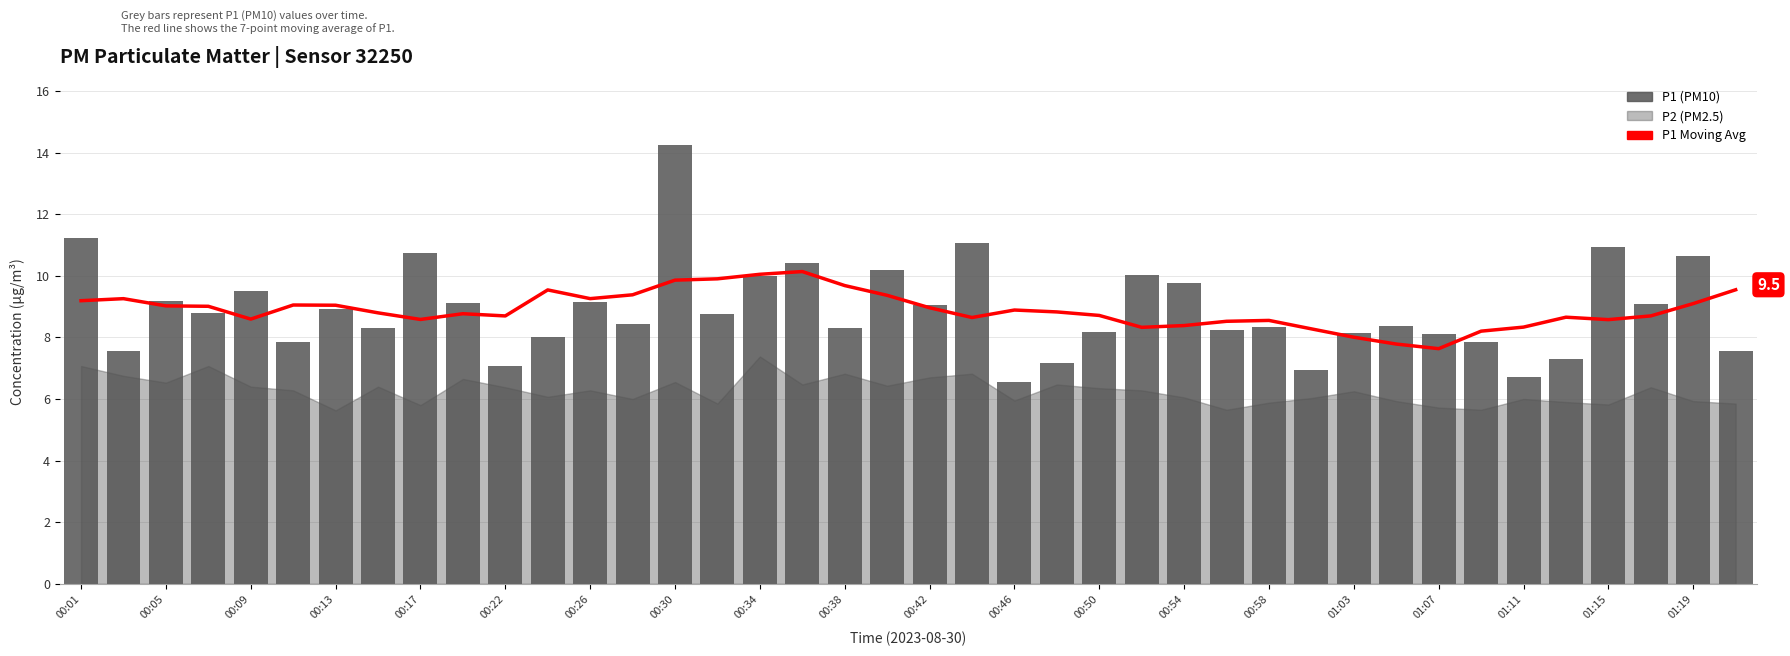

True or false: P1 Moving Avg has a value of 11.6 at 00:54.

False